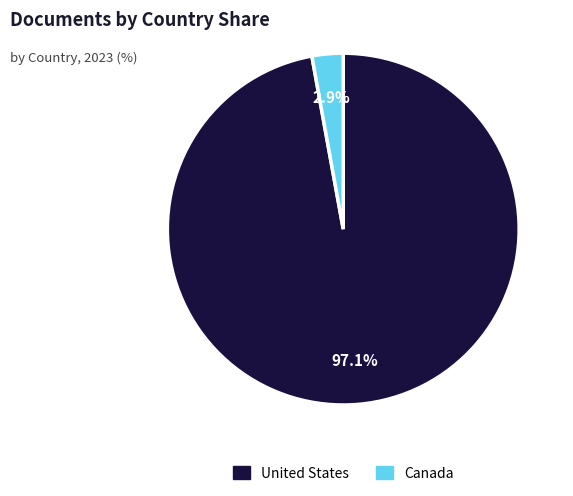

Does any single category account for the majority?

Yes